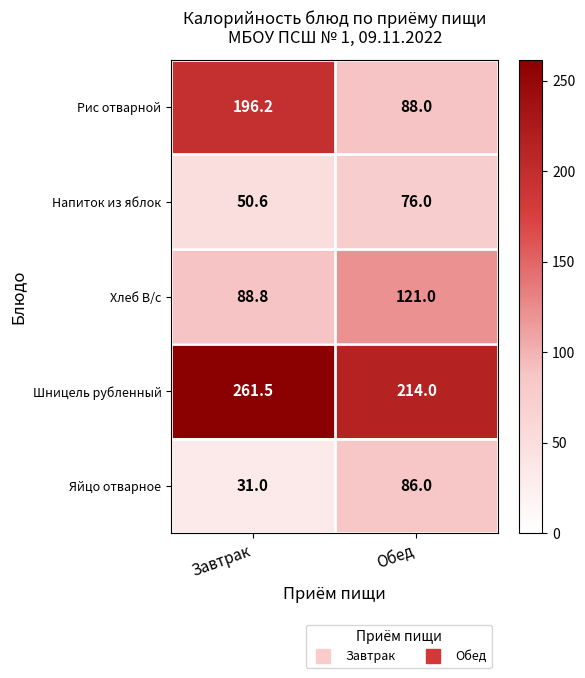

At which category does the chart reach its peak across all series?

Завтрак